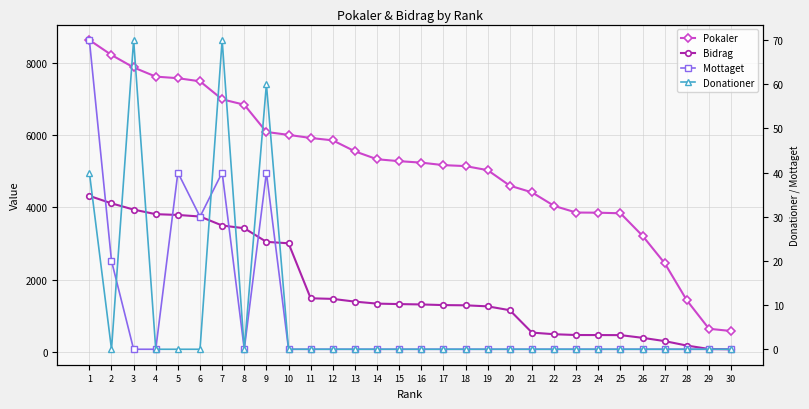

Where is Bidrag nearest to the value 2195?

11